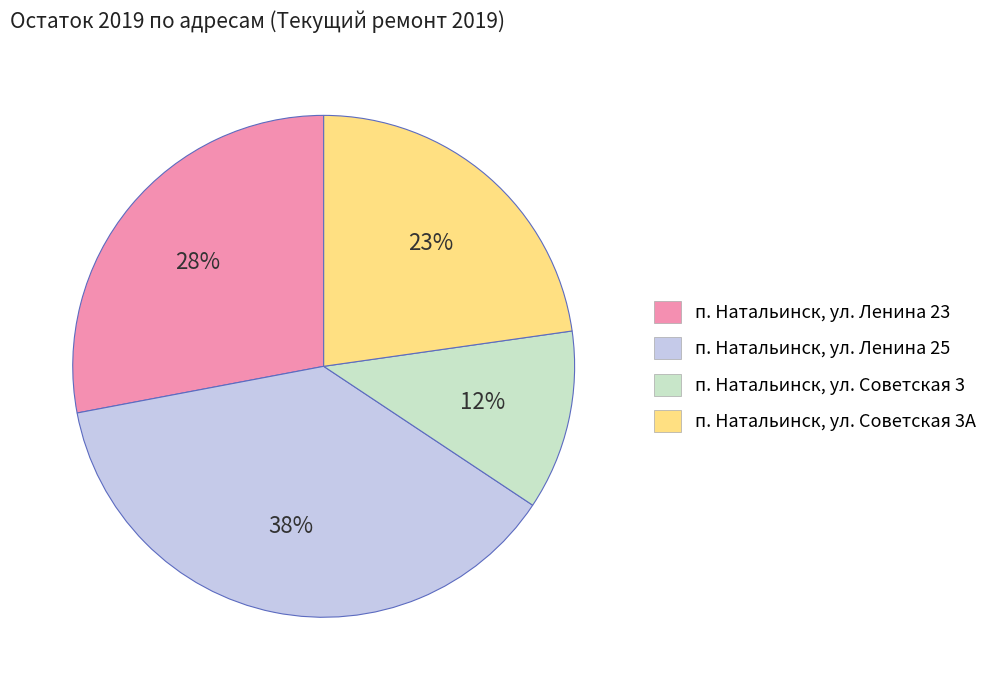

What is the smallest slice in the pie chart?

п. Натальинск, ул. Советская 3